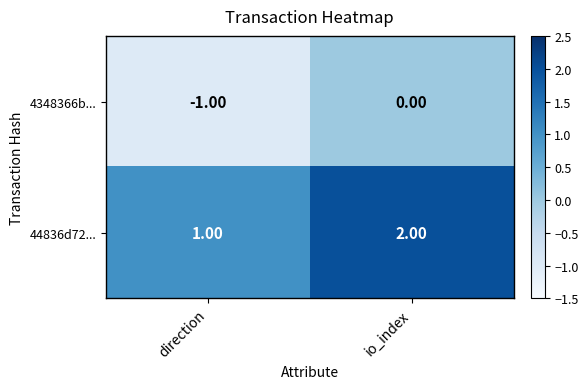

List the series in order of their peak value, highest first.

44836d72..., 4348366b...